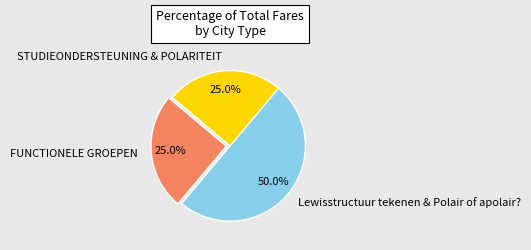

Which slice is the largest?

Lewisstructuur tekenen & Polair of apolair?